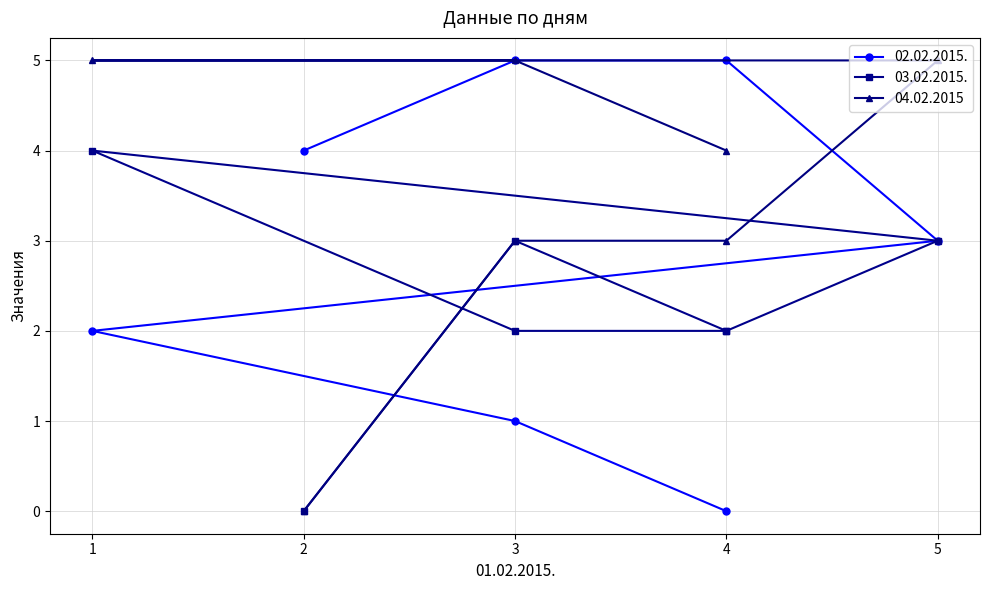

Does the chart display data point markers on the line(s)?

Yes